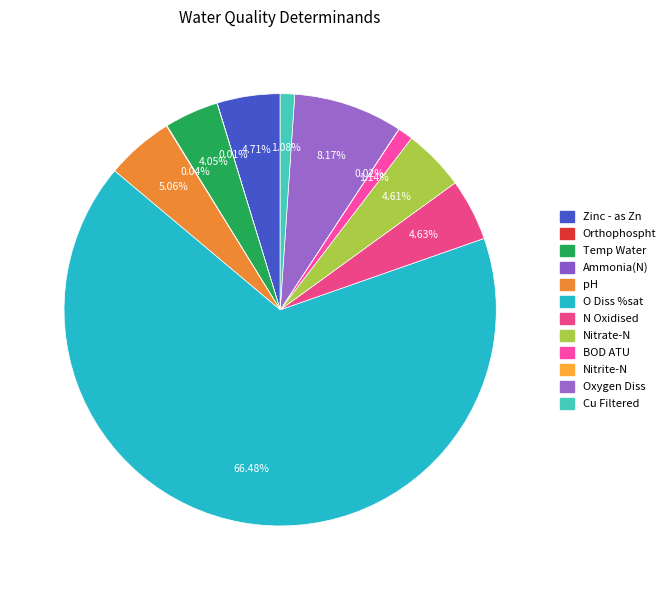

Do Nitrite-N and O Diss %sat together represent more than half of the pie?

Yes